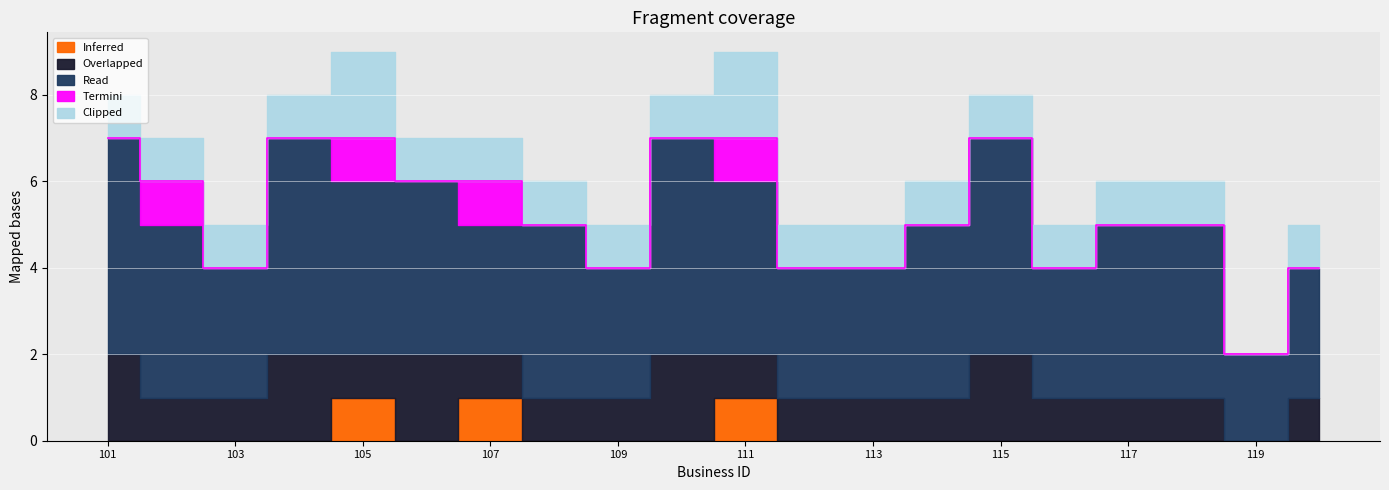

At which label does Read first exceed 4?

101